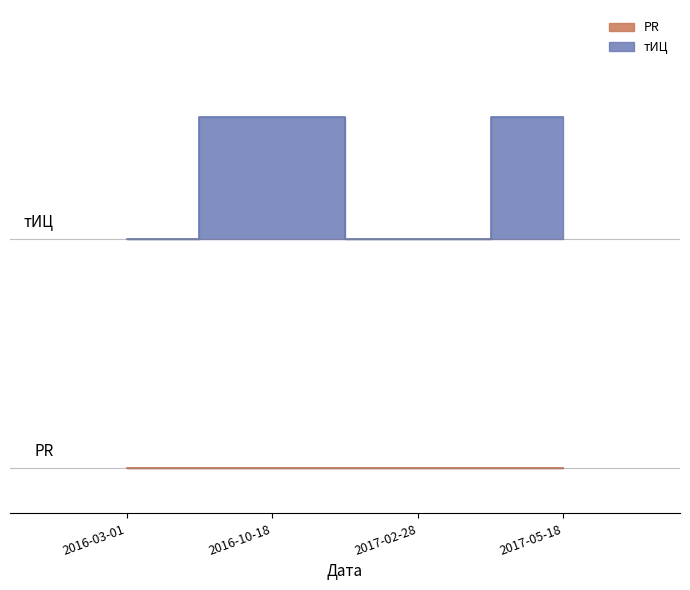

True or false: there are more than 1 points higher than both neighbors.

False